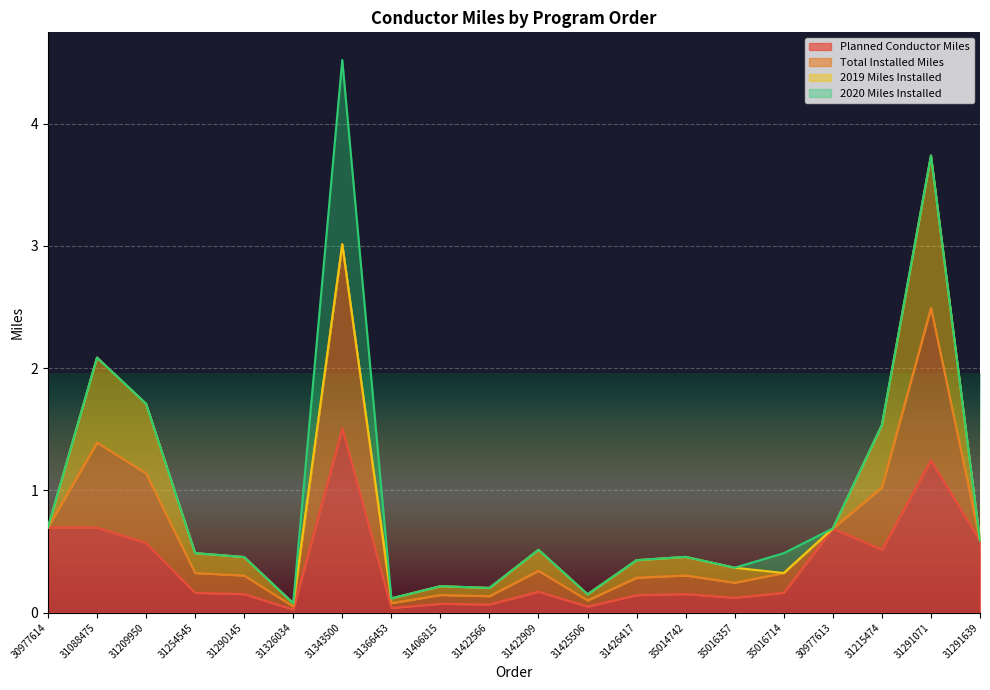

How many lines are shown in the chart?

4